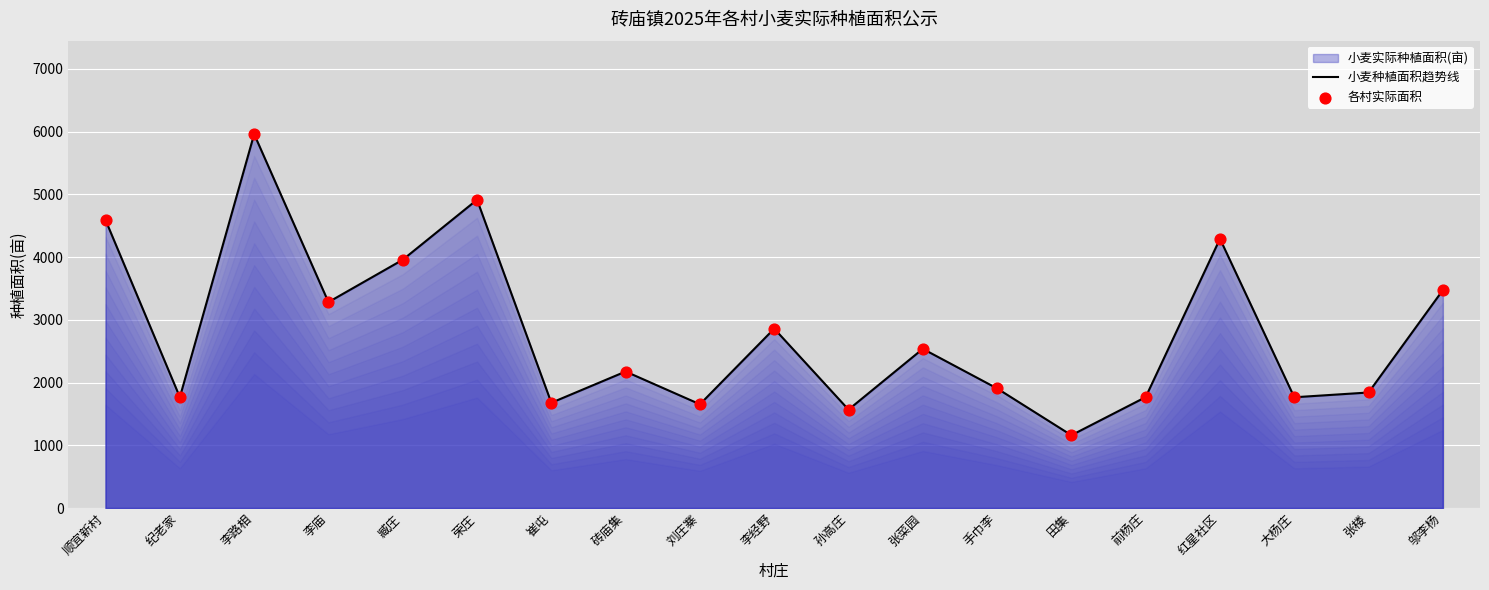

At which category is the sum across all series the highest?

李路相